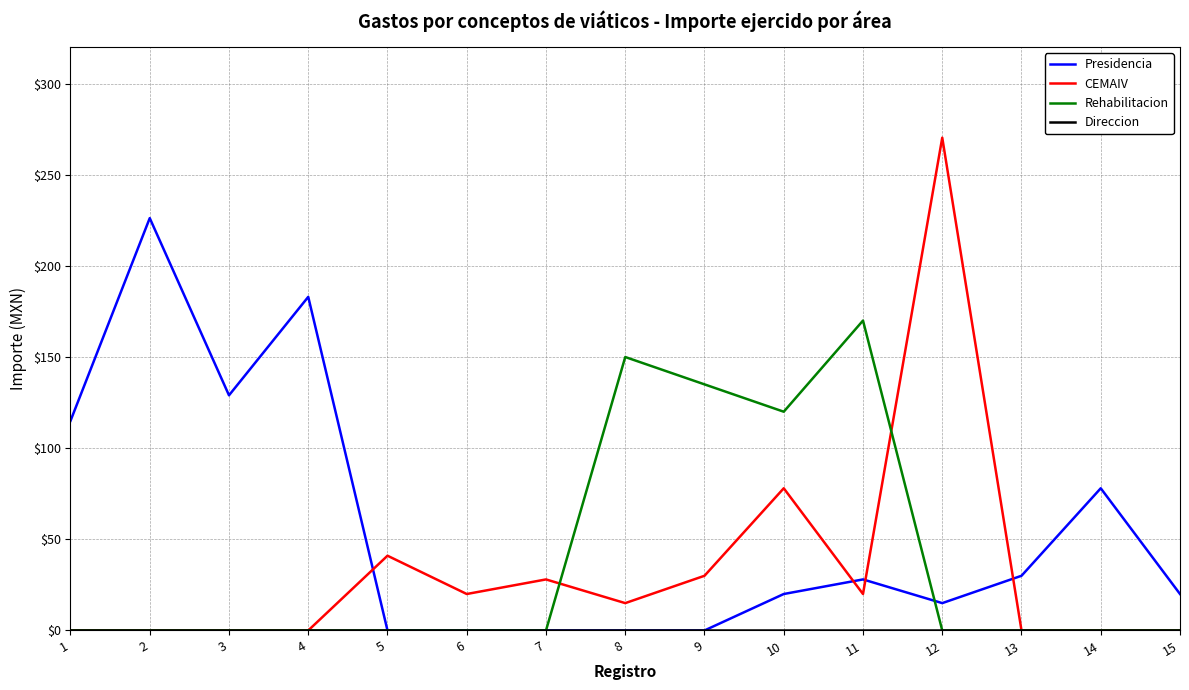

True or false: Presidencia has a value of 4.3 at 10.

False